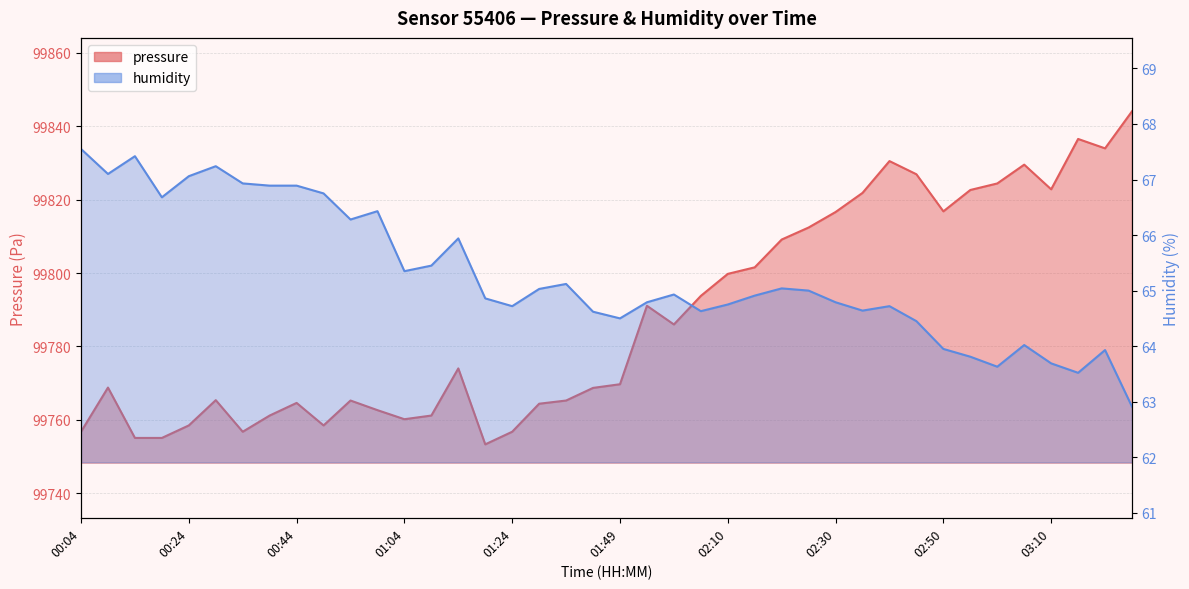

Reading right to left, what are all the values shown in this chart?

pressure: 03:26=99844.1	03:20=99834.0	03:15=99836.5	03:10=99822.8	03:05=99829.5	03:00=99824.4	02:55=99822.6	02:50=99816.8	02:45=99826.9	02:40=99830.5	02:35=99821.8	02:30=99816.6	02:25=99812.4	02:20=99809.1	02:15=99801.6	02:10=99799.8	02:05=99793.8	02:00=99786.0	01:55=99791.1	01:49=99769.7	01:39=99768.7	01:34=99765.3	01:29=99764.4	01:24=99756.8	01:19=99753.3	01:14=99774.0	01:09=99761.2	01:04=99760.2	00:59=99762.7	00:54=99765.3	00:49=99758.5	00:44=99764.6	00:39=99761.2	00:34=99756.8	00:29=99765.4	00:24=99758.5	00:19=99755.1	00:14=99755.1	00:09=99768.8	00:04=99756.8
humidity: 03:26=62.9	03:20=63.9	03:15=63.5	03:10=63.7	03:05=64.0	03:00=63.6	02:55=63.8	02:50=64.0	02:45=64.5	02:40=64.7	02:35=64.6	02:30=64.8	02:25=65.0	02:20=65.0	02:15=64.9	02:10=64.8	02:05=64.6	02:00=64.9	01:55=64.8	01:49=64.5	01:39=64.6	01:34=65.1	01:29=65.0	01:24=64.7	01:19=64.9	01:14=65.9	01:09=65.5	01:04=65.3	00:59=66.4	00:54=66.3	00:49=66.8	00:44=66.9	00:39=66.9	00:34=66.9	00:29=67.2	00:24=67.1	00:19=66.7	00:14=67.4	00:09=67.1	00:04=67.5